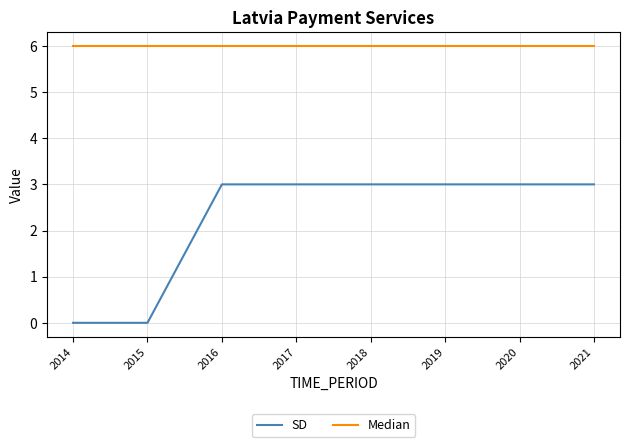

Which series has the largest total across all categories?

Median